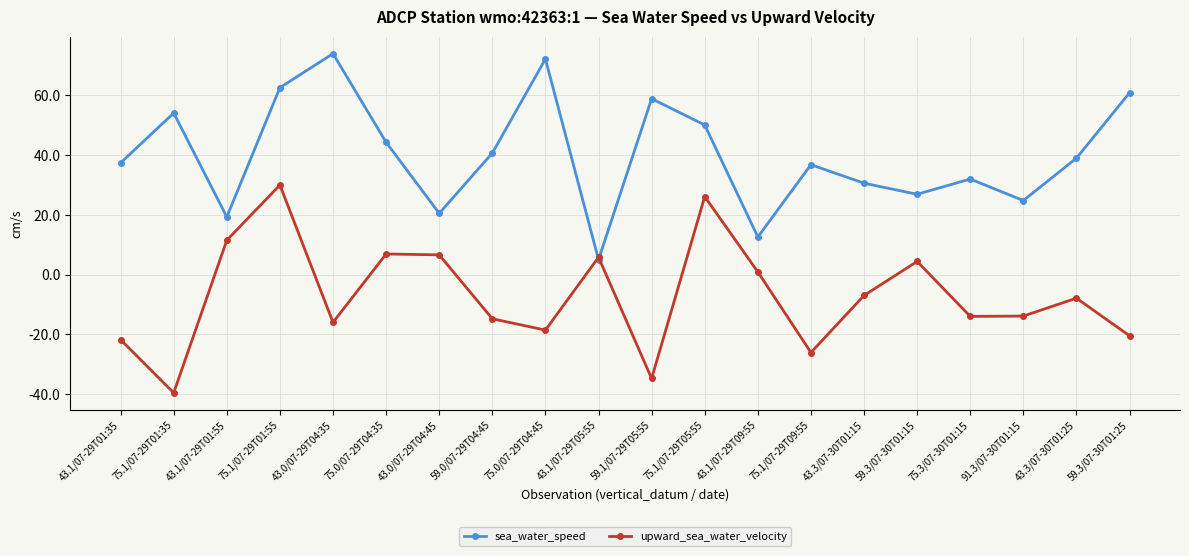

What is the highest value of the upward_sea_water_velocity series?

30.0